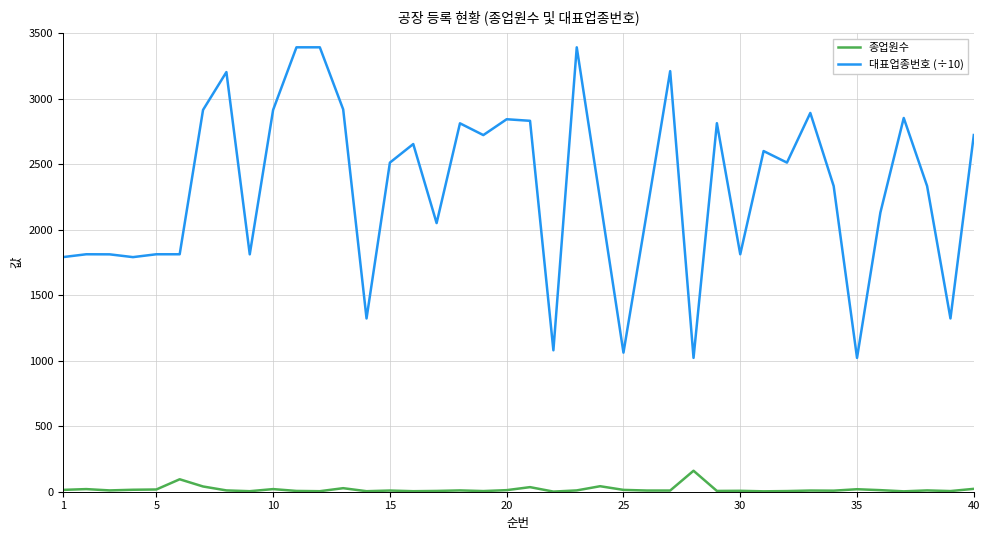

What is the highest value of the 대표업종번호 (÷10) series?

3391.0